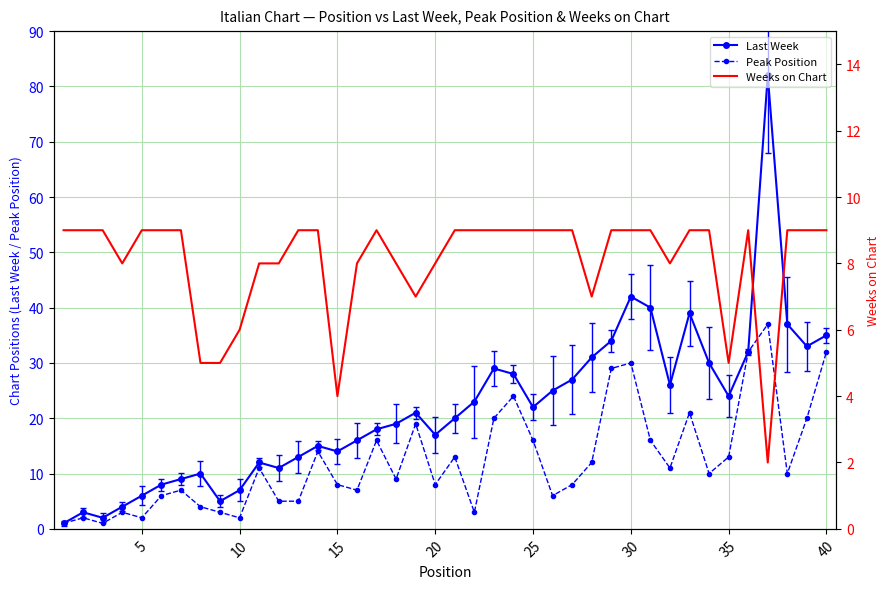

Rank the series by their maximum value, from highest to lowest.

Last Week, Peak Position, Weeks on Chart